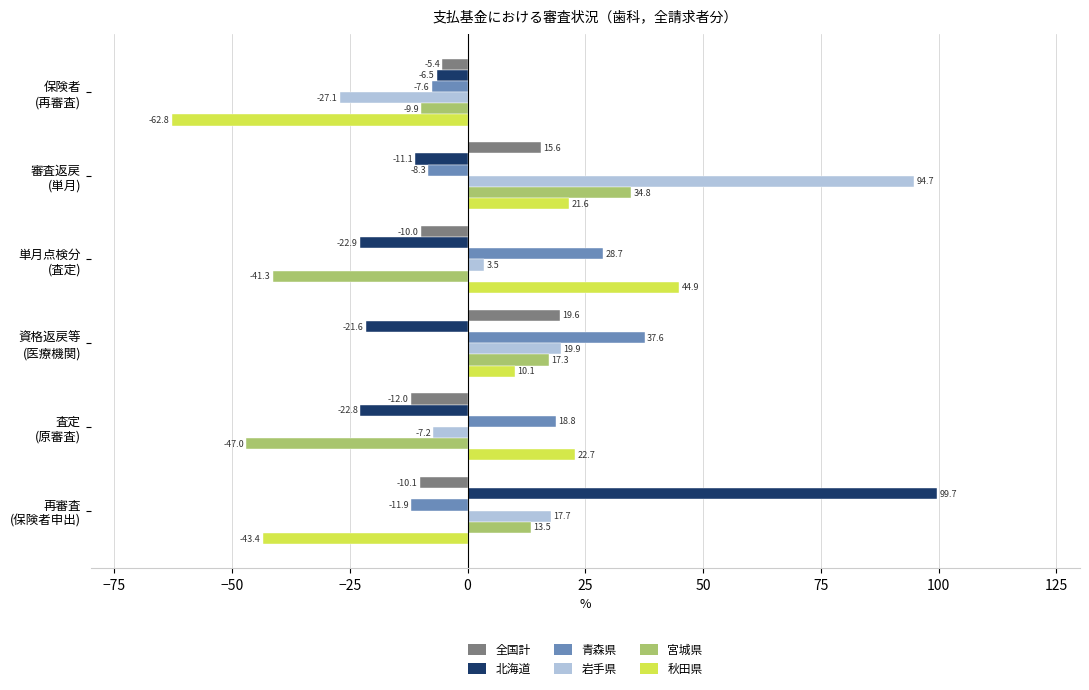

How many positive values does the 全国計 series have?

2